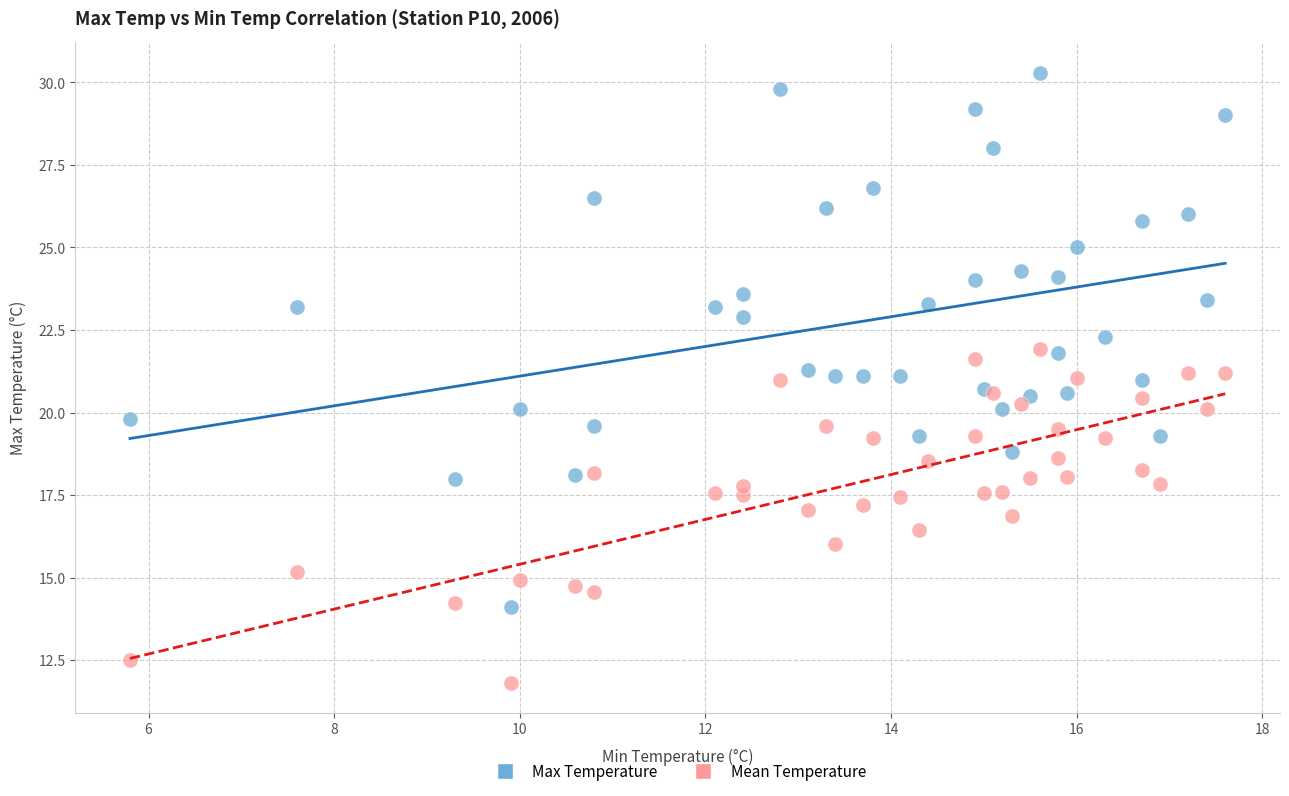

What are all the series names shown in the legend?

Max Temperature, Mean Temperature